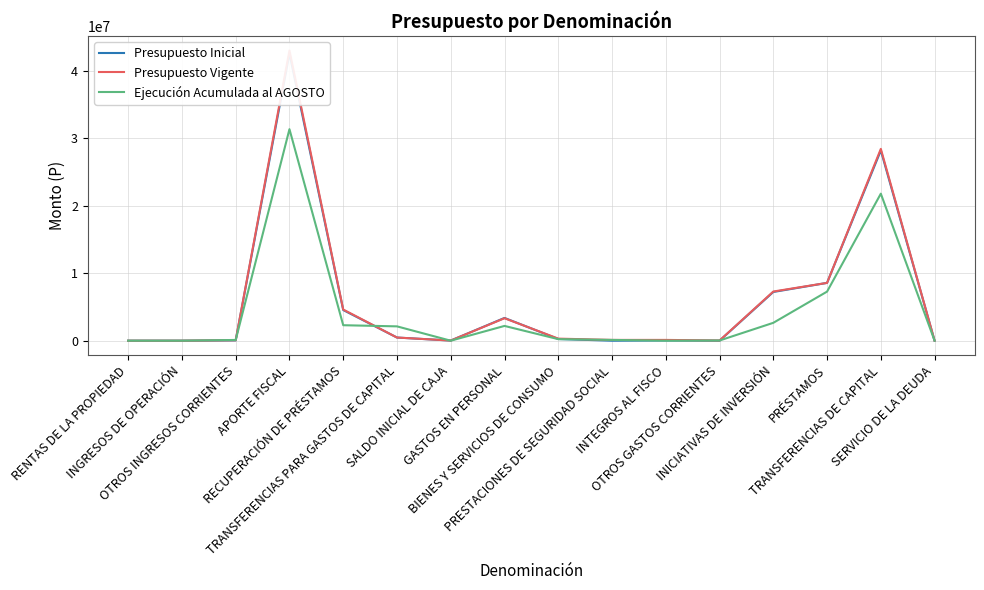

Between OTROS INGRESOS CORRIENTES and BIENES Y SERVICIOS DE CONSUMO, which series saw the biggest shift?

Presupuesto Vigente